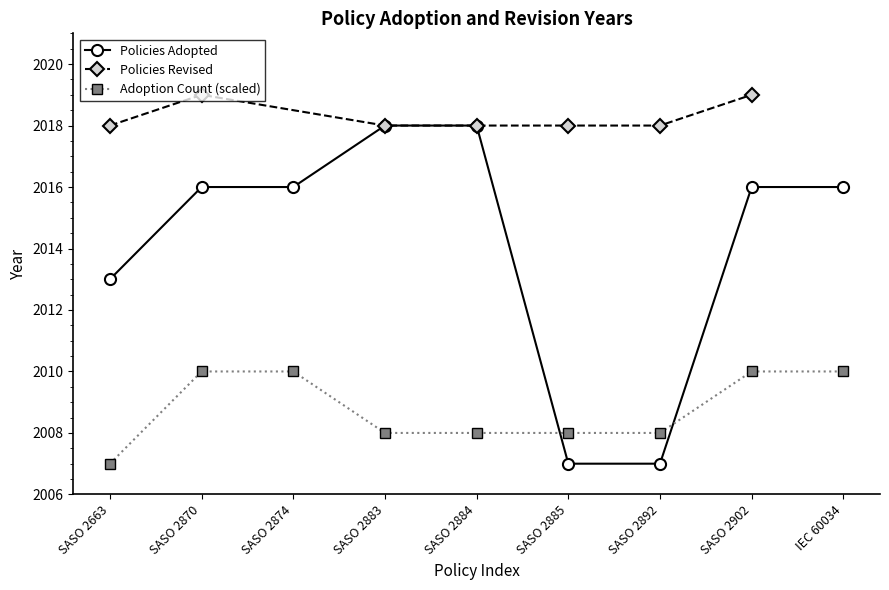

What is the label of the 1st point from the right?

IEC 60034